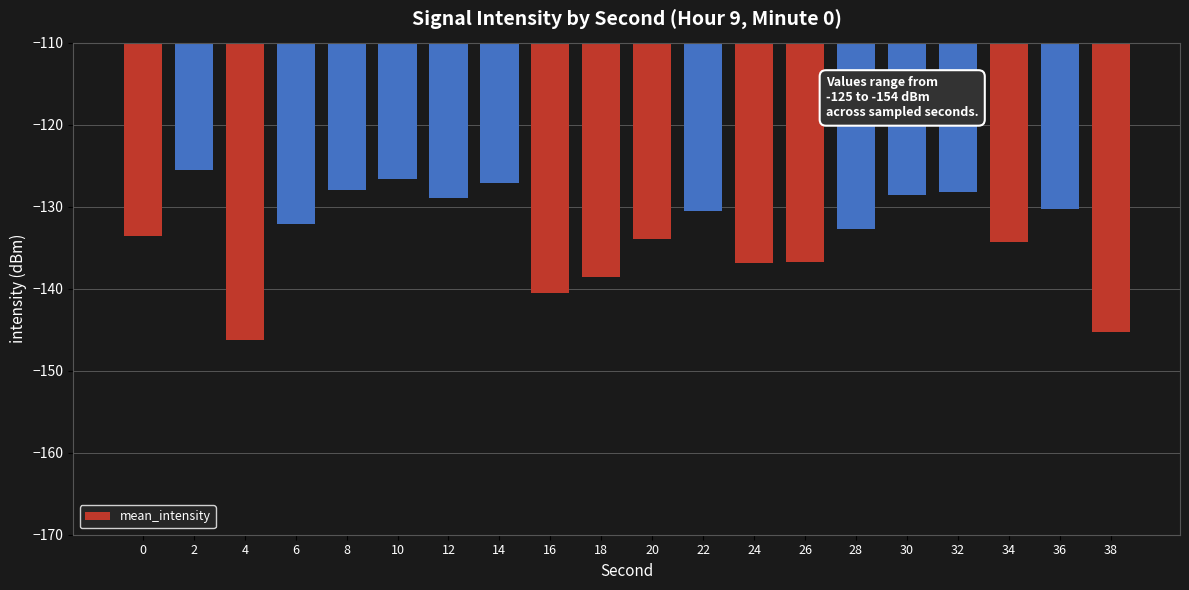

What is the difference between the second highest and minimum values?

19.7